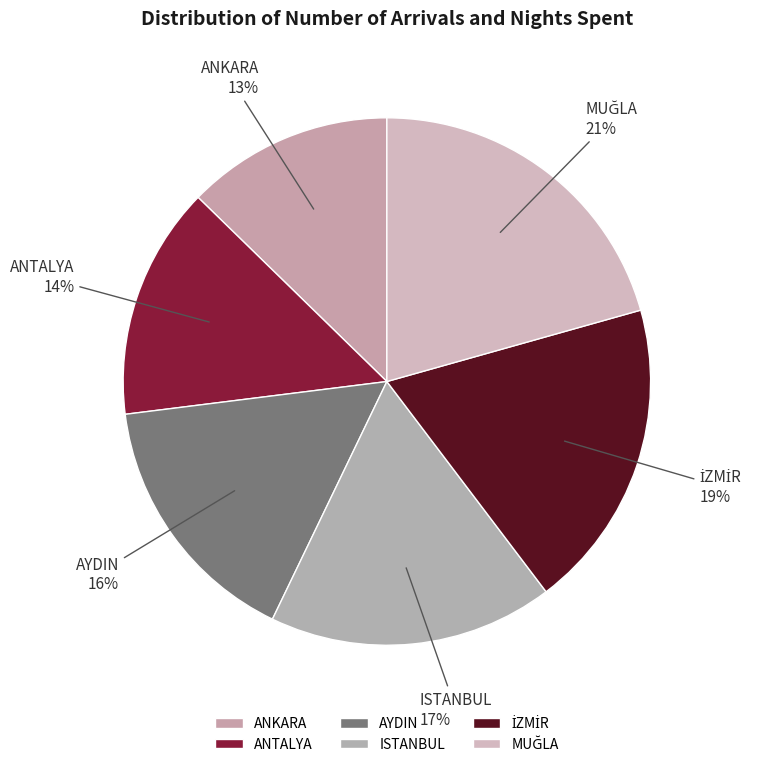

To the nearest percent, what percentage of the pie is AYDIN?

16%